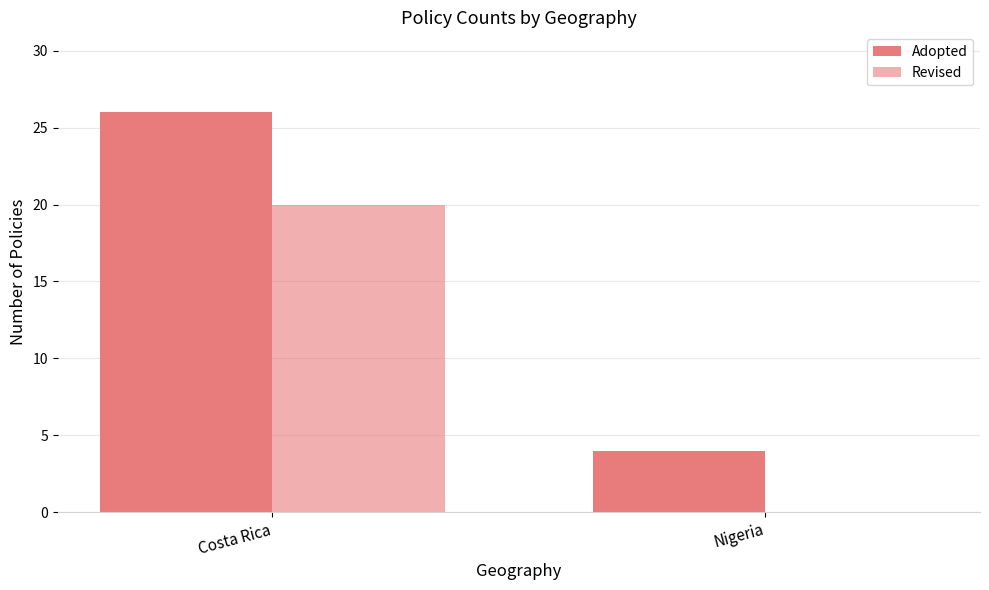

Between Nigeria and Costa Rica, which is larger?

Costa Rica